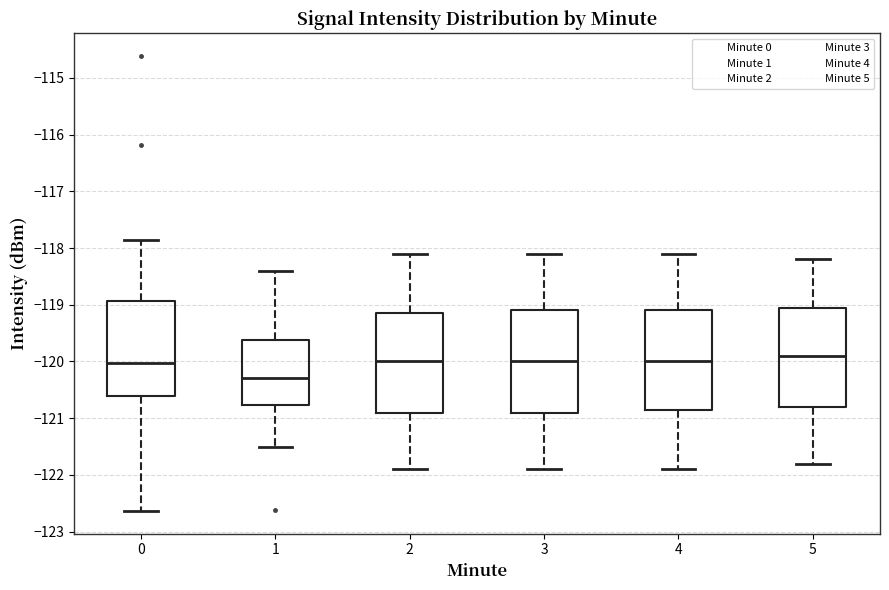

Where does the upper whisker of the box at x = 1 end on the y-axis? The values are not printed on the chart, so give them approximately, as read against the axis.

-118.4